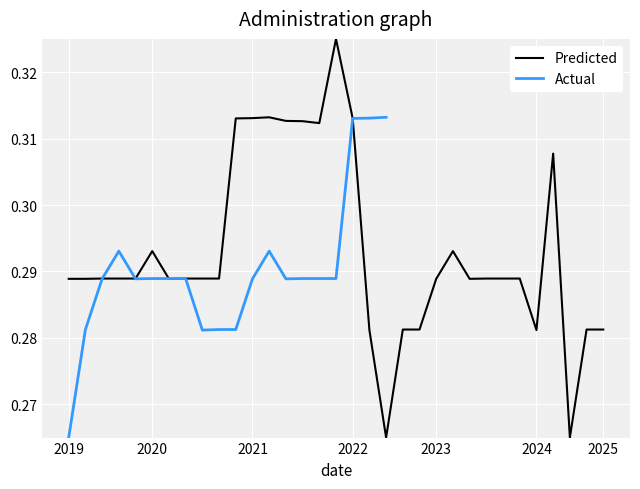

What is the average value?

0.3